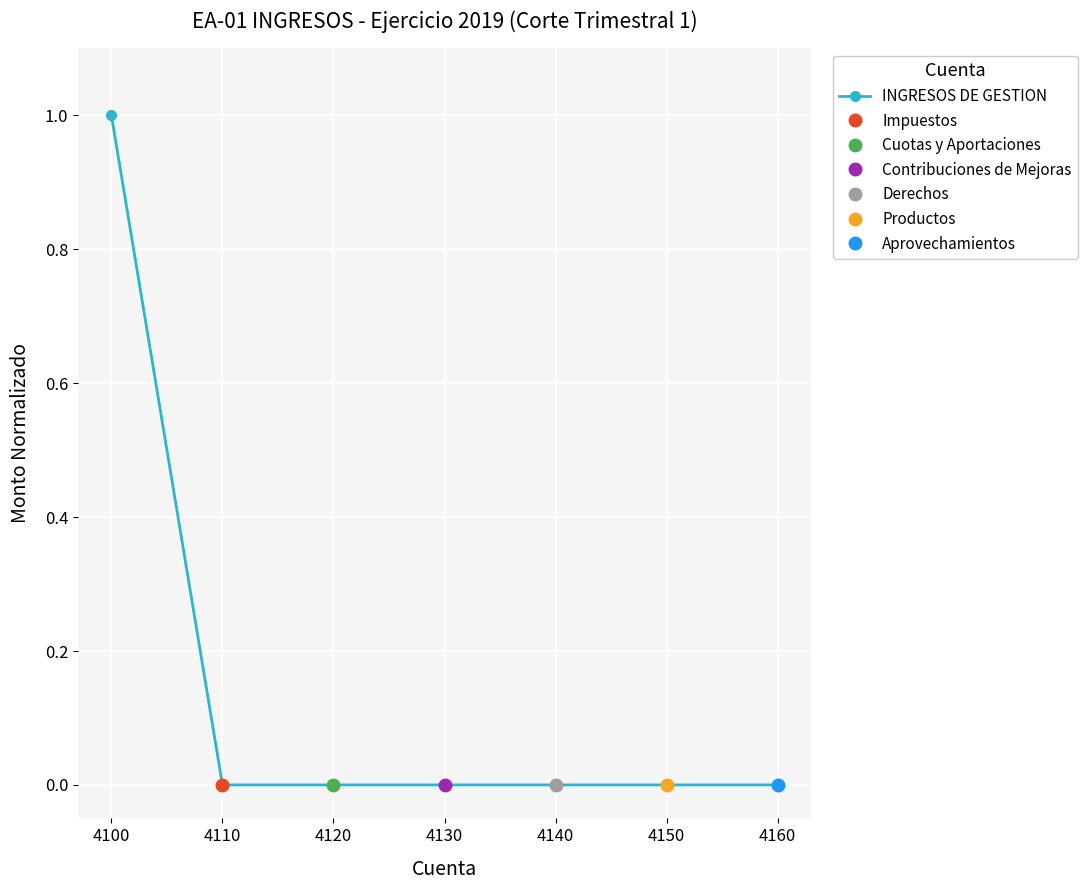

Rank the categories by value from highest to lowest.

4100, 4110, 4120, 4130, 4140, 4150, 4160